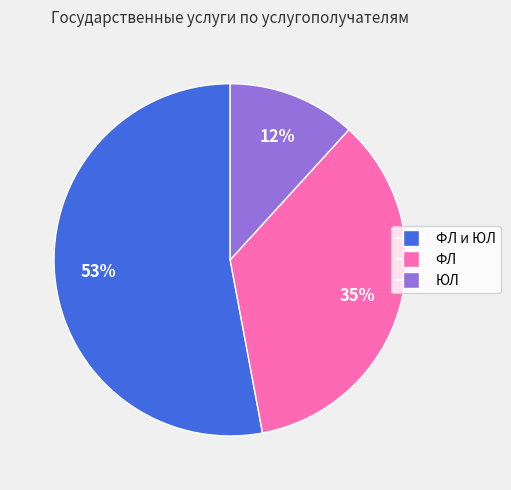

Count the number of slices in the pie.

3